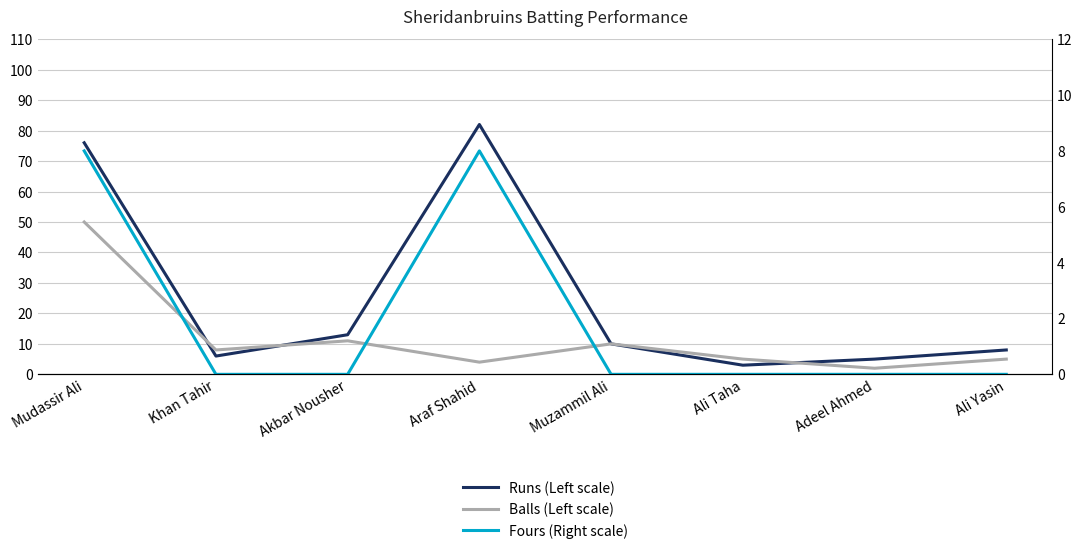

Is this an area chart (filled region under the line)?

No